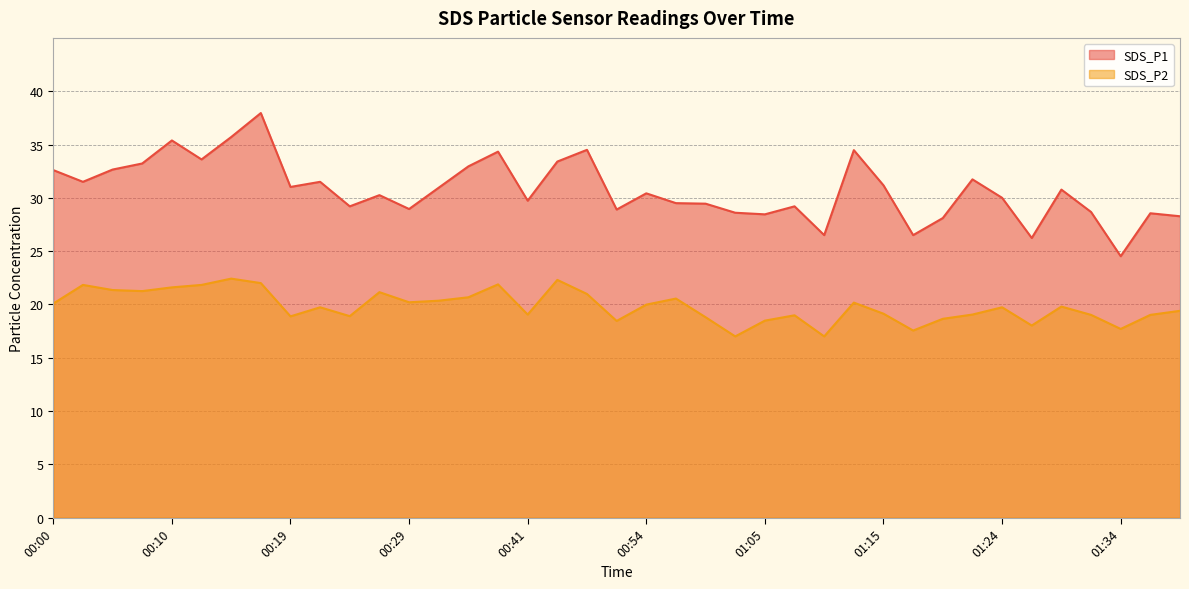

What is the value of the SDS_P2 point at the 18th from the left?

22.3